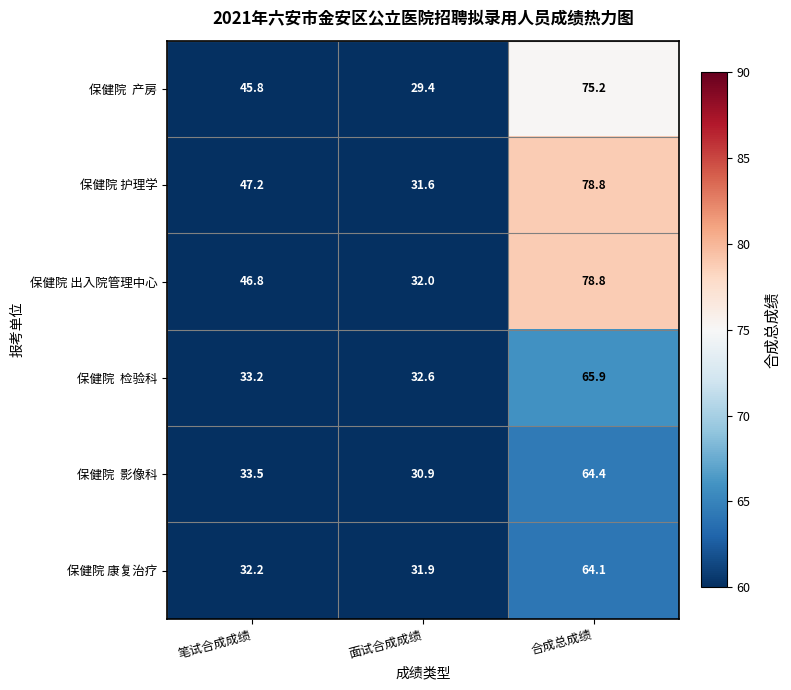

What is the total value across all series at 面试合成成绩?

188.4